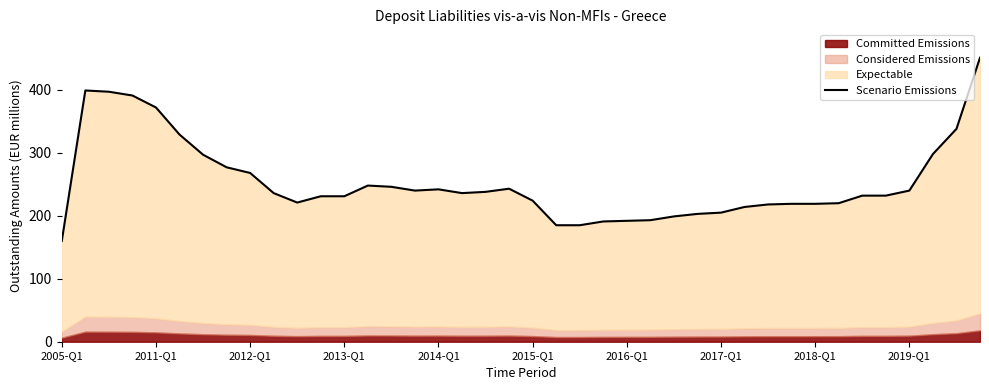

The chart shows a value of 632 at 2012-Q1. True or false?

False